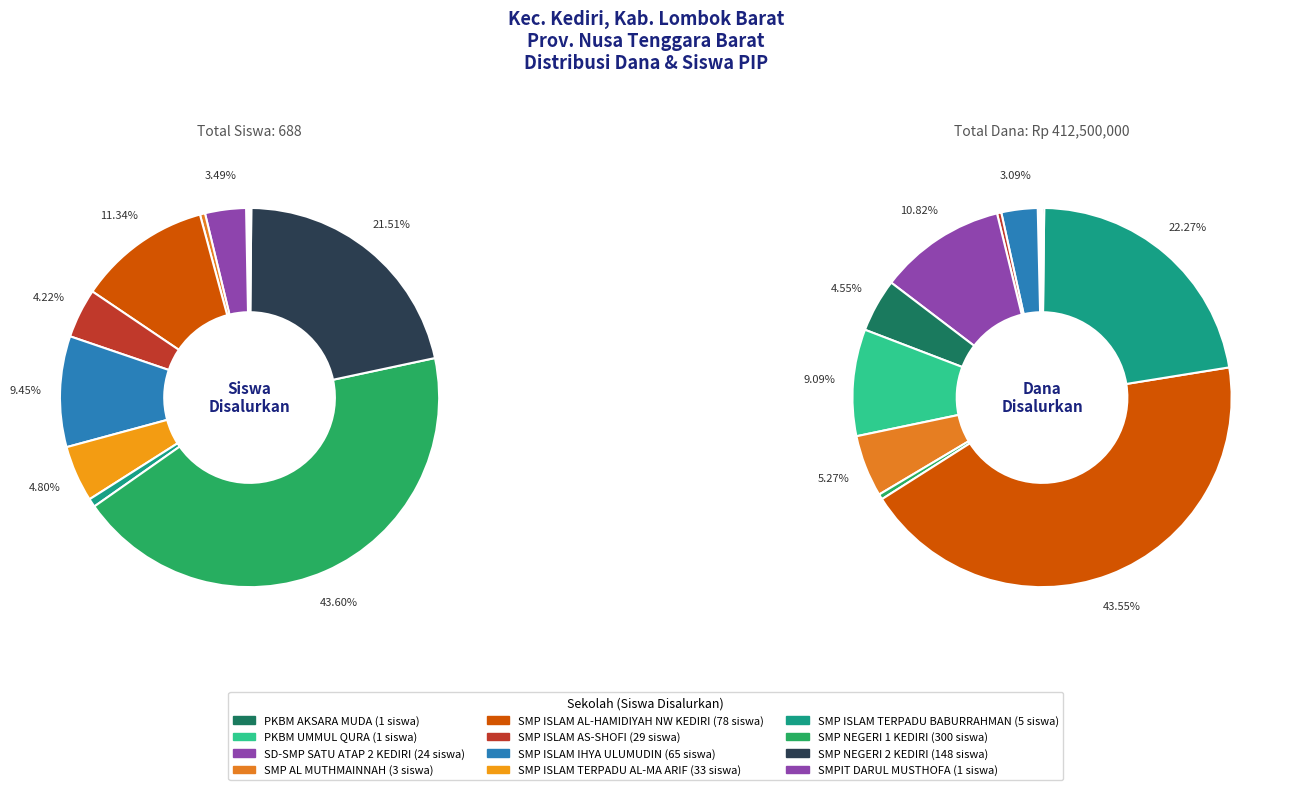

How many segments does this pie chart have?

12